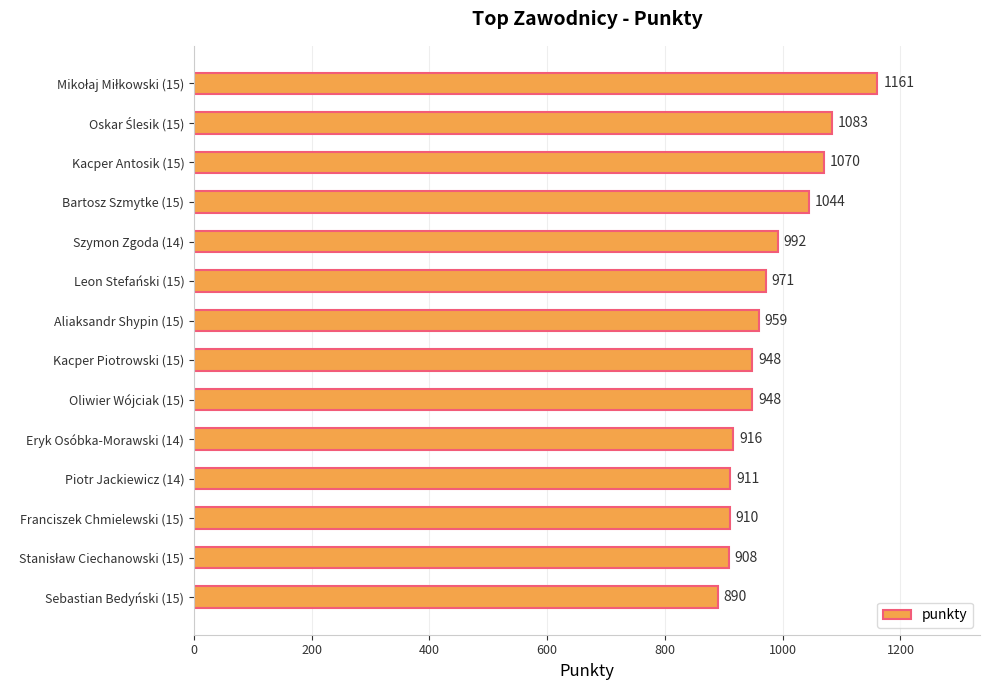

How many bars are there in total?

14